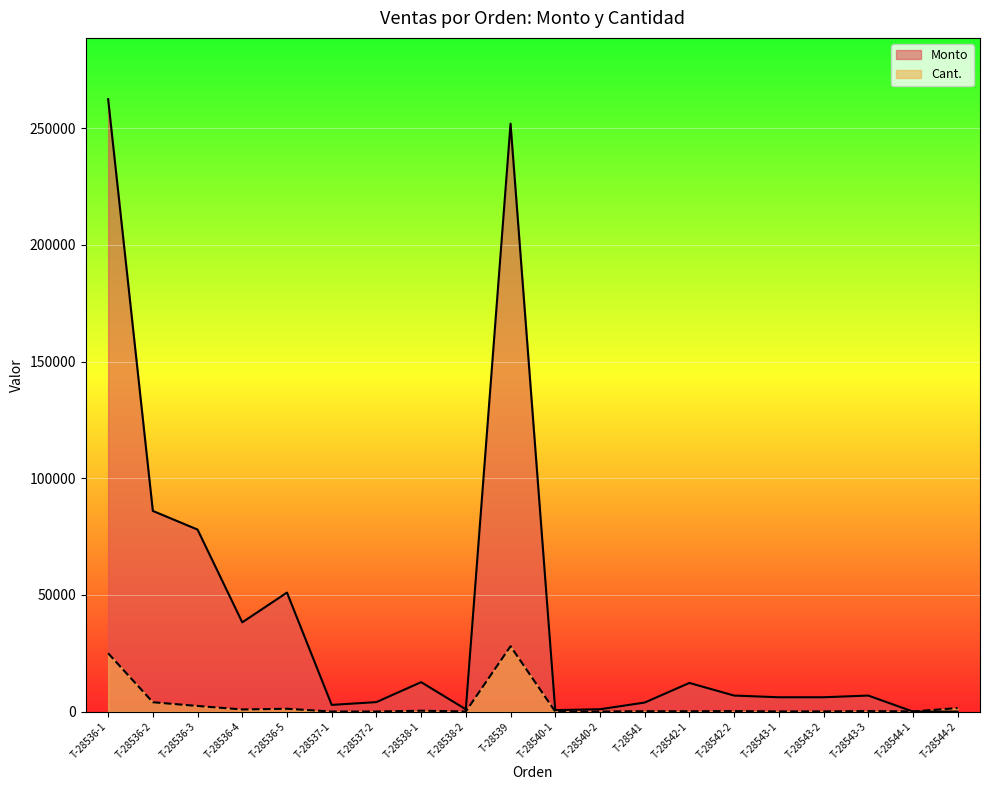

What is the value of the Cant. point at the 2nd from the left?

4000